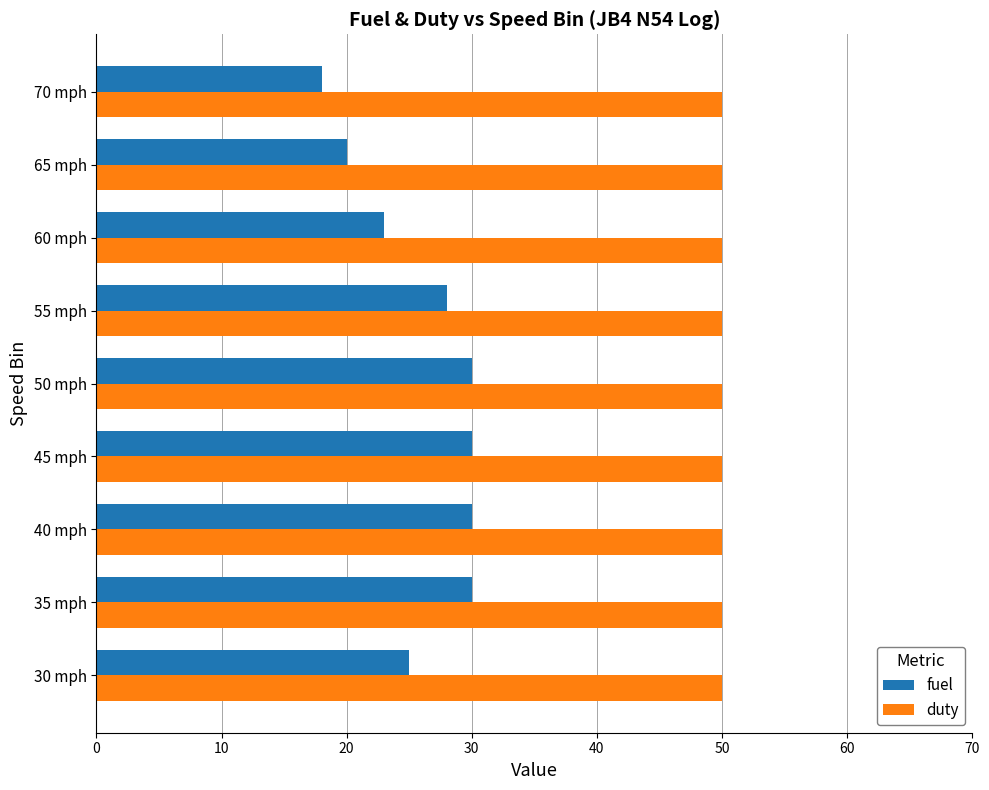

At which category does the chart reach its minimum across all series?

70 mph